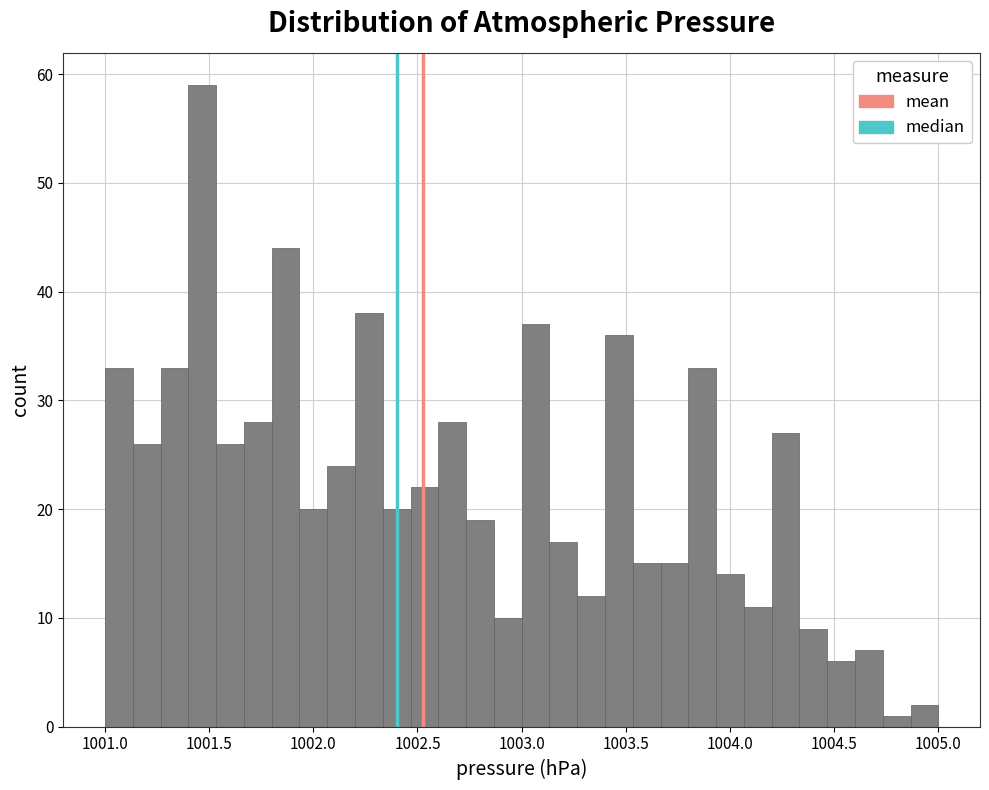

Around what value on the x-axis is the tallest bar? Give the approximate position of its centre, as read against the axis.

1001.45